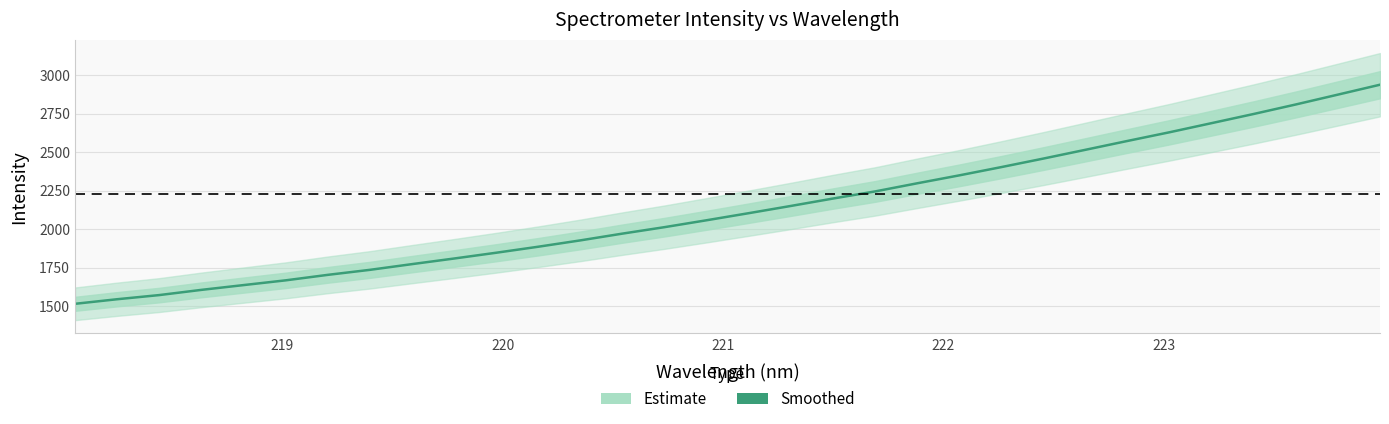

What is the smallest value displayed?

1514.6